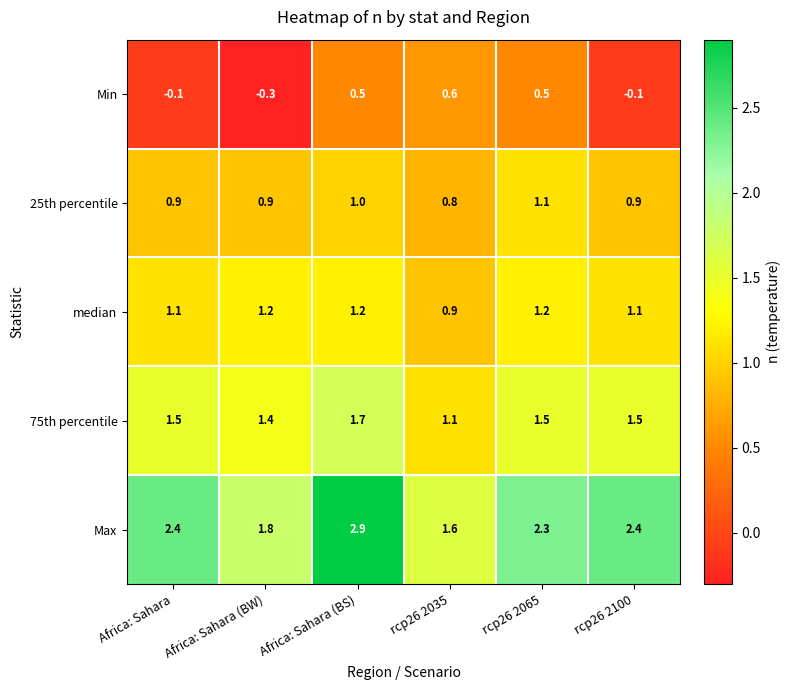

Is it true that median equals 1.2 at Africa: Sahara (BS)?

True